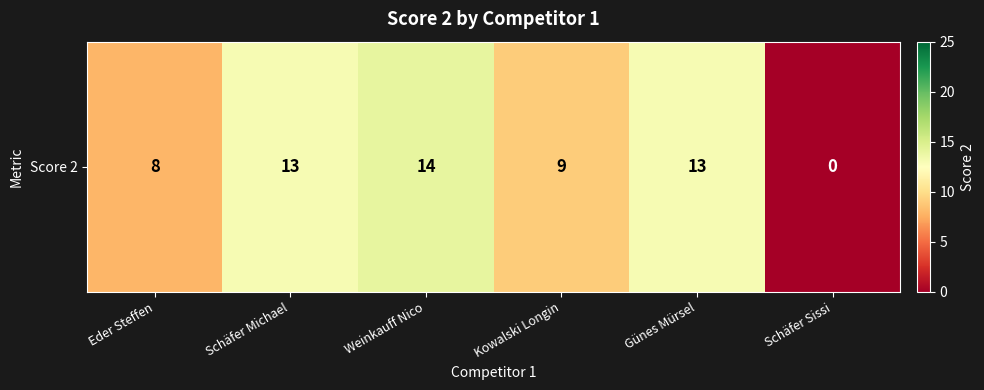

Reading left to right, what are all the values shown in this chart?

8	13	14	9	13	0